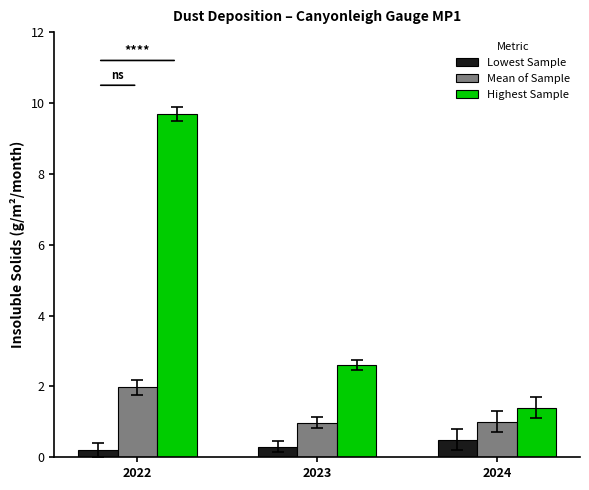

Reading right to left, extract all data points from this chart.

Lowest Sample: 0.5	0.3	0.2
Mean of Sample: 1.0	1.0	2.0
Highest Sample: 1.4	2.6	9.7